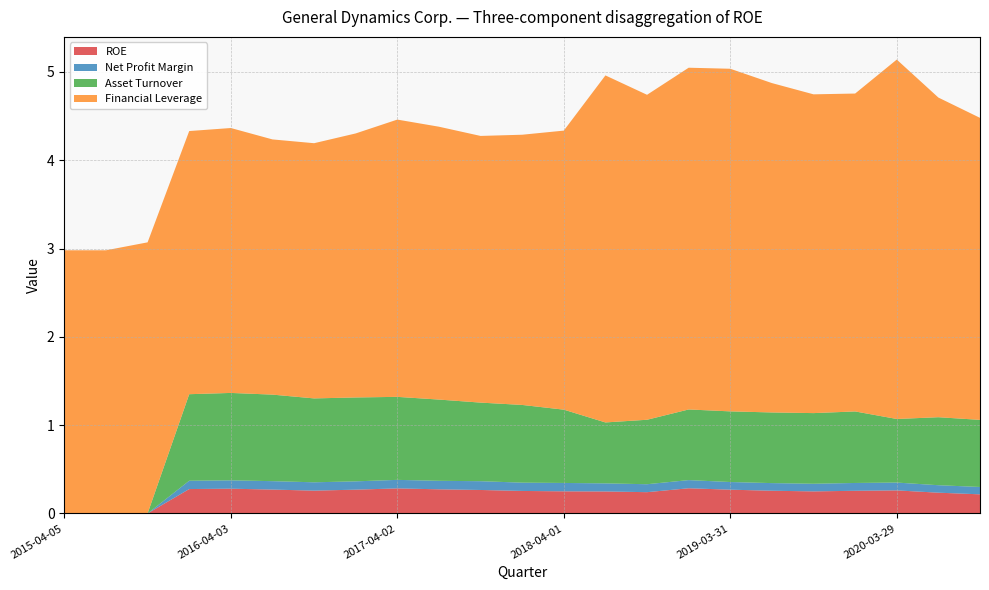

Reading left to right, extract all data points from this chart.

ROE: 0.0	0.0	0.0	0.3	0.3	0.3	0.3	0.3	0.3	0.3	0.3	0.3	0.3	0.2	0.2	0.3	0.3	0.3	0.2	0.3	0.3	0.2	0.2
Net Profit Margin: 0.0	0.0	0.0	0.1	0.1	0.1	0.1	0.1	0.1	0.1	0.1	0.1	0.1	0.1	0.1	0.1	0.1	0.1	0.1	0.1	0.1	0.1	0.1
Asset Turnover: 0.0	0.0	0.0	1.0	1.0	1.0	0.9	0.9	0.9	0.9	0.9	0.9	0.8	0.7	0.7	0.8	0.8	0.8	0.8	0.8	0.7	0.8	0.8
Financial Leverage: 3.0	3.0	3.1	3.0	3.0	2.9	2.9	3.0	3.1	3.1	3.0	3.1	3.2	3.9	3.7	3.9	3.9	3.7	3.6	3.6	4.1	3.6	3.4